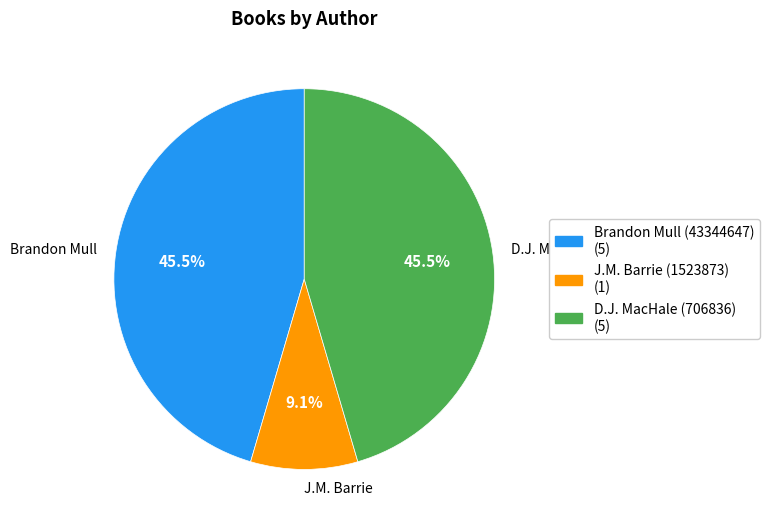

Between J.M. Barrie (1523873) and D.J. MacHale (706836), which is larger?

D.J. MacHale (706836)